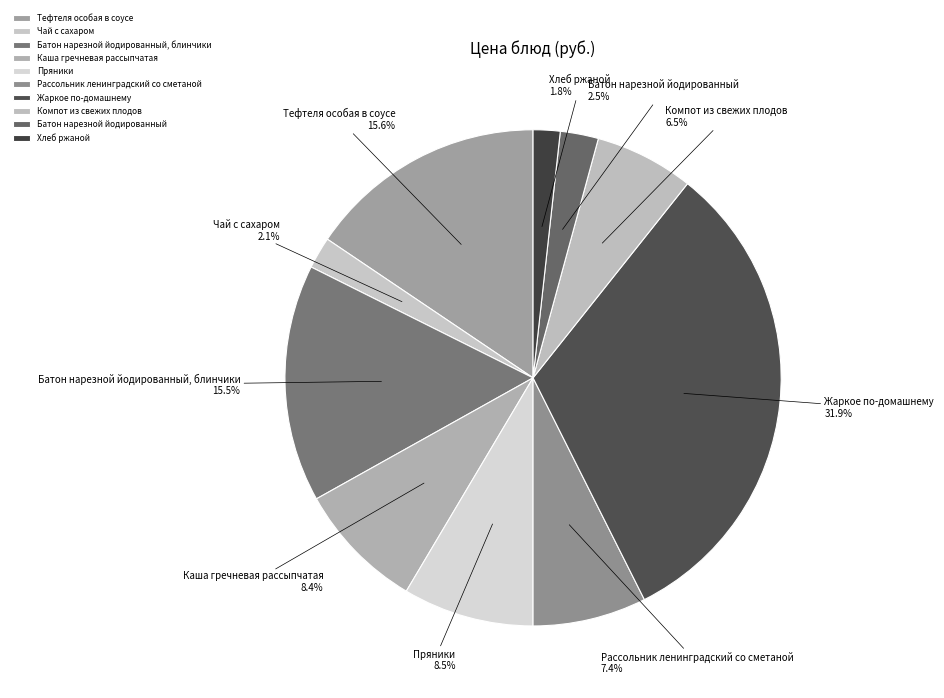

What percentage is NOT represented by Компот из свежих плодов?

93.5%